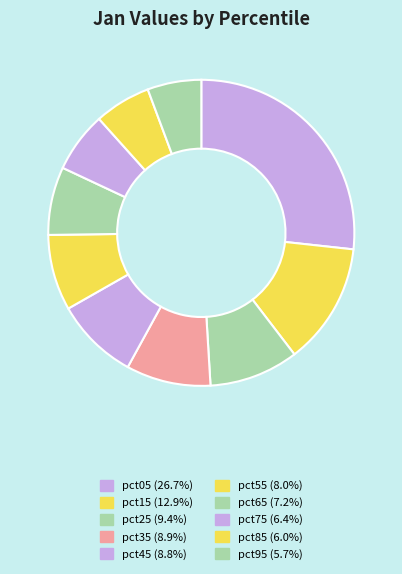

Is pct65 the majority of the pie?

No